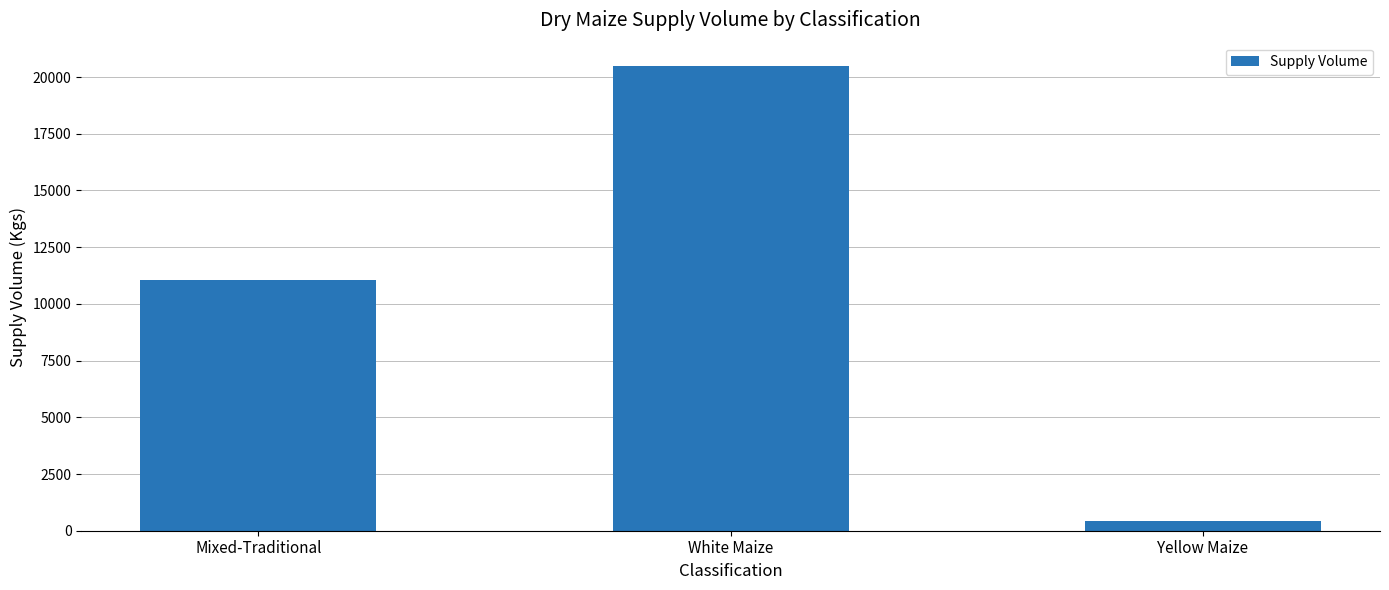

How many bars are there in total?

3